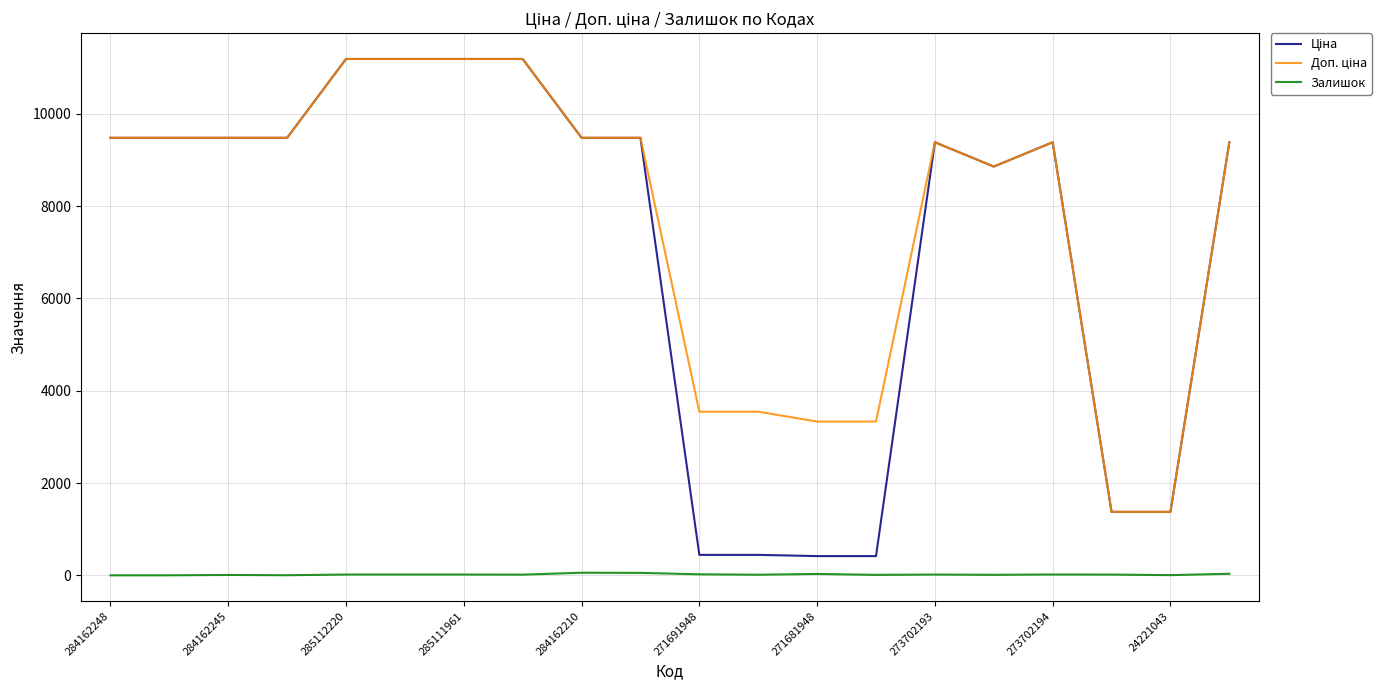

True or false: Ціна and Доп. ціна cross at least once.

False